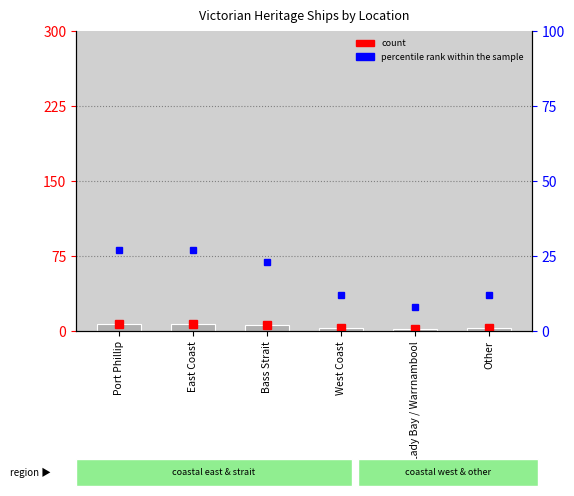

The percentile rank within the sample series shows 27 at Port Phillip. True or false?

True